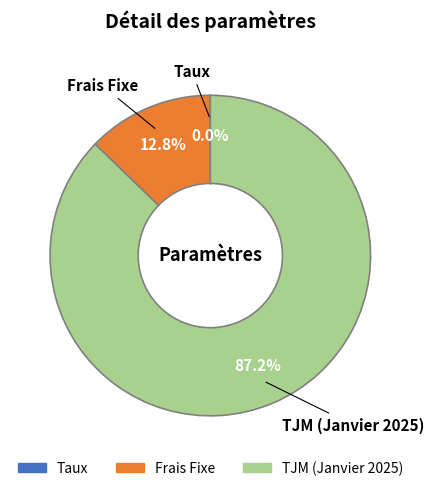

What is the majority slice?

TJM (Janvier 2025)